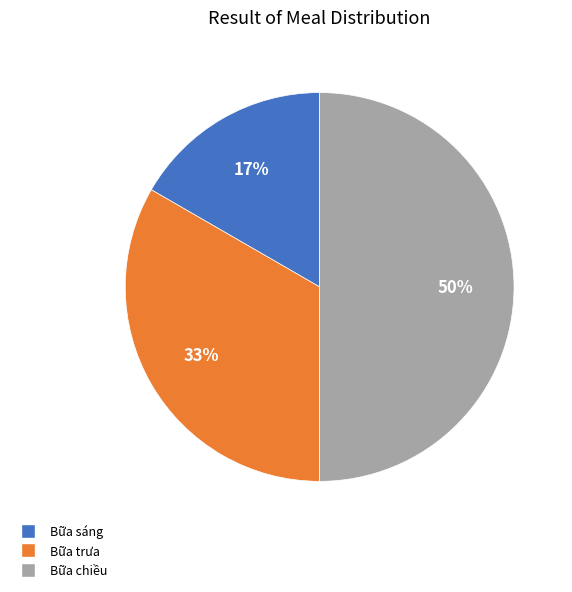

Approximately how many times larger is the value at Bữa sáng compared to Bữa trưa?

0.5